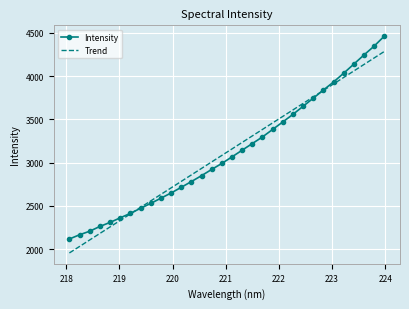

True or false: Trend and Intensity cross at least once.

True